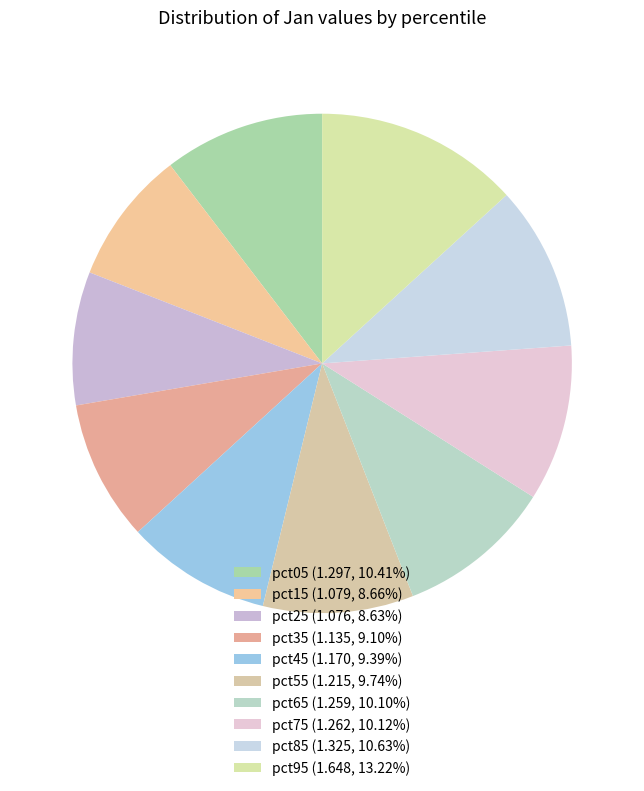

What is the change in value from pct55 to pct95?

+0.4